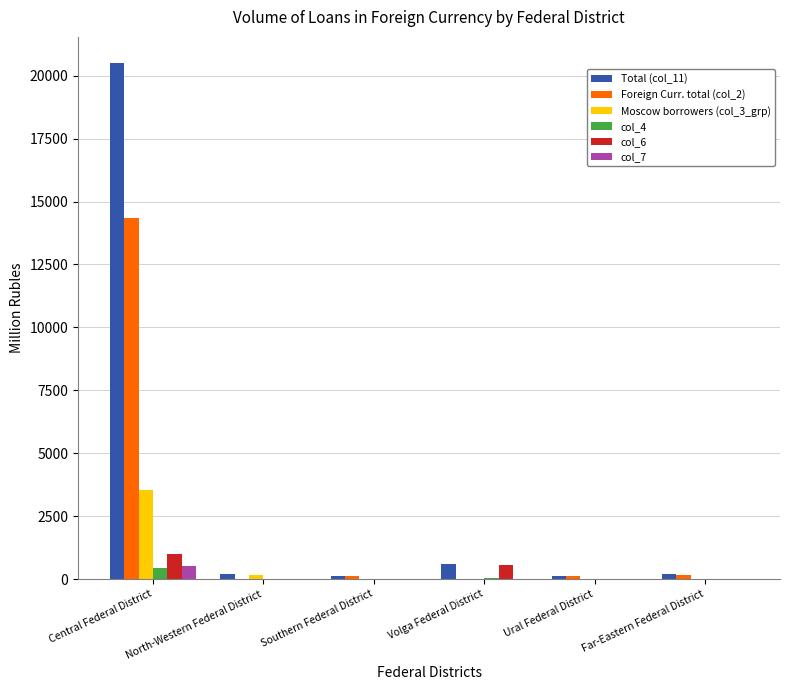

What is the greatest value displayed?

20517